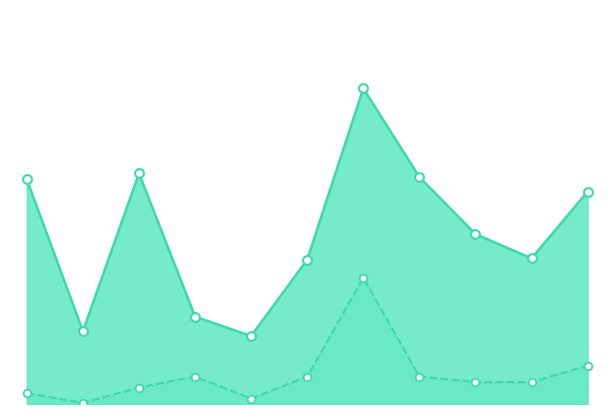

Which series contains the lowest Y value?

Белки_line